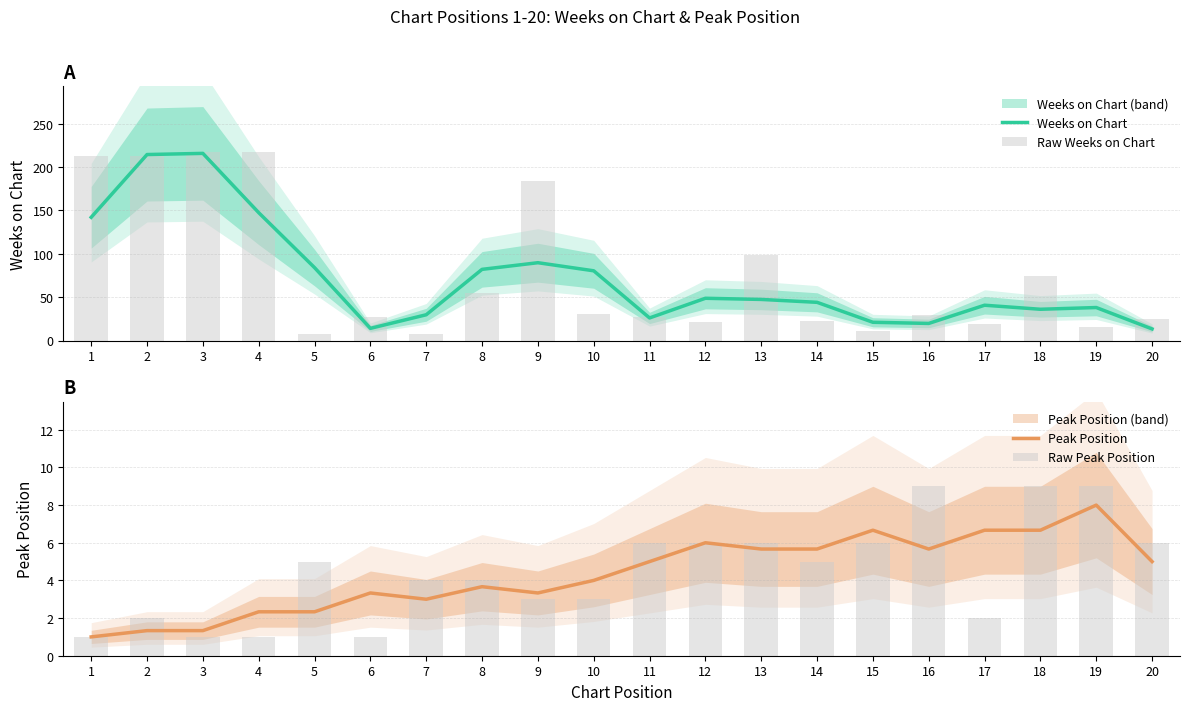

What is the minimum value for Weeks on Chart?

13.3